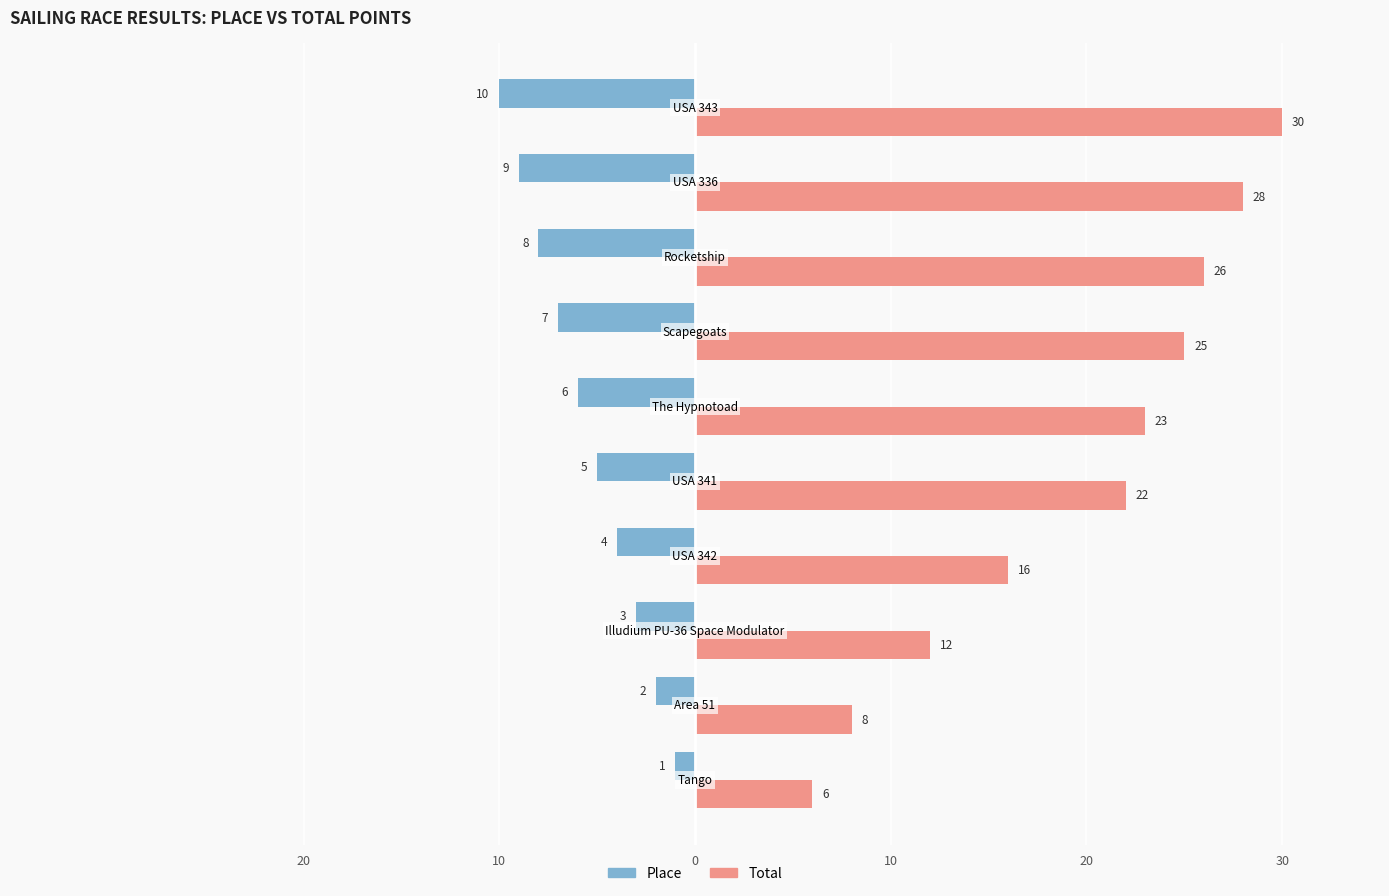

What is the value of the Total bar at the 8th from the left?

26